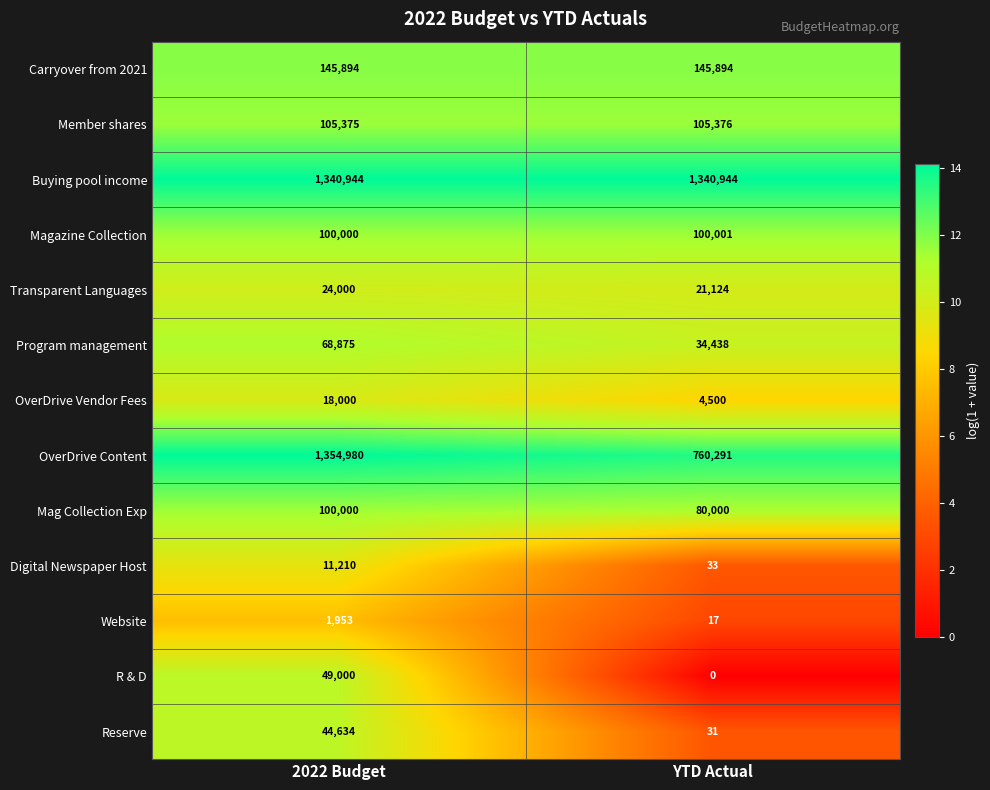

Reading left to right, transcribe all the data shown in this chart.

Carryover from 2021: 2022 Budget=145894	YTD Actual=145894
Member shares: 2022 Budget=105375	YTD Actual=105376
Buying pool income: 2022 Budget=1340944	YTD Actual=1340944
Magazine Collection: 2022 Budget=100000	YTD Actual=100001
Transparent Languages: 2022 Budget=24000	YTD Actual=21124
Program management: 2022 Budget=68875	YTD Actual=34438
OverDrive Vendor Fees: 2022 Budget=18000	YTD Actual=4500
OverDrive Content: 2022 Budget=1354980	YTD Actual=760291
Mag Collection Exp: 2022 Budget=100000	YTD Actual=80000
Digital Newspaper Host: 2022 Budget=11210	YTD Actual=33
Website: 2022 Budget=1953	YTD Actual=17
R & D: 2022 Budget=49000	YTD Actual=0
Reserve: 2022 Budget=44634	YTD Actual=31